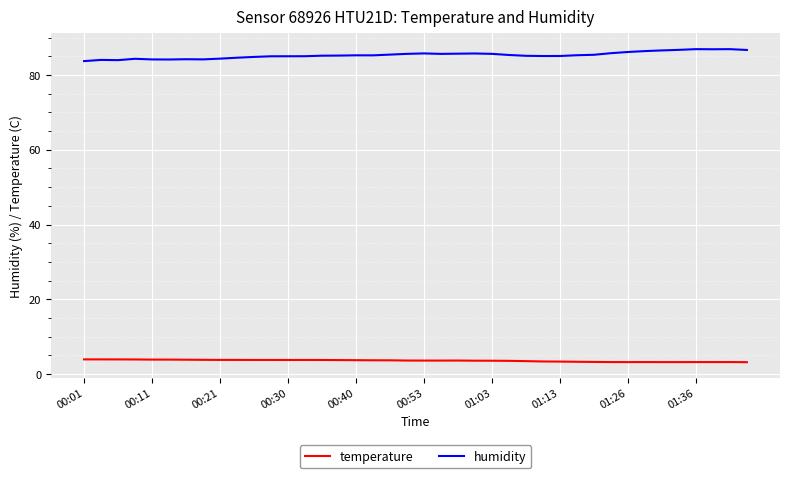

What is the difference between the maximum and minimum values in the humidity series?

3.2